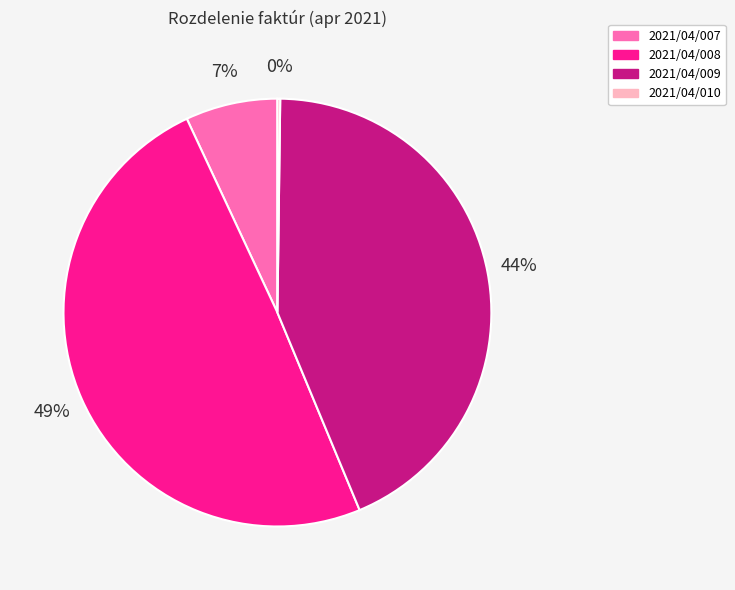

Does 2021/04/008 account for over 50% of the chart?

No